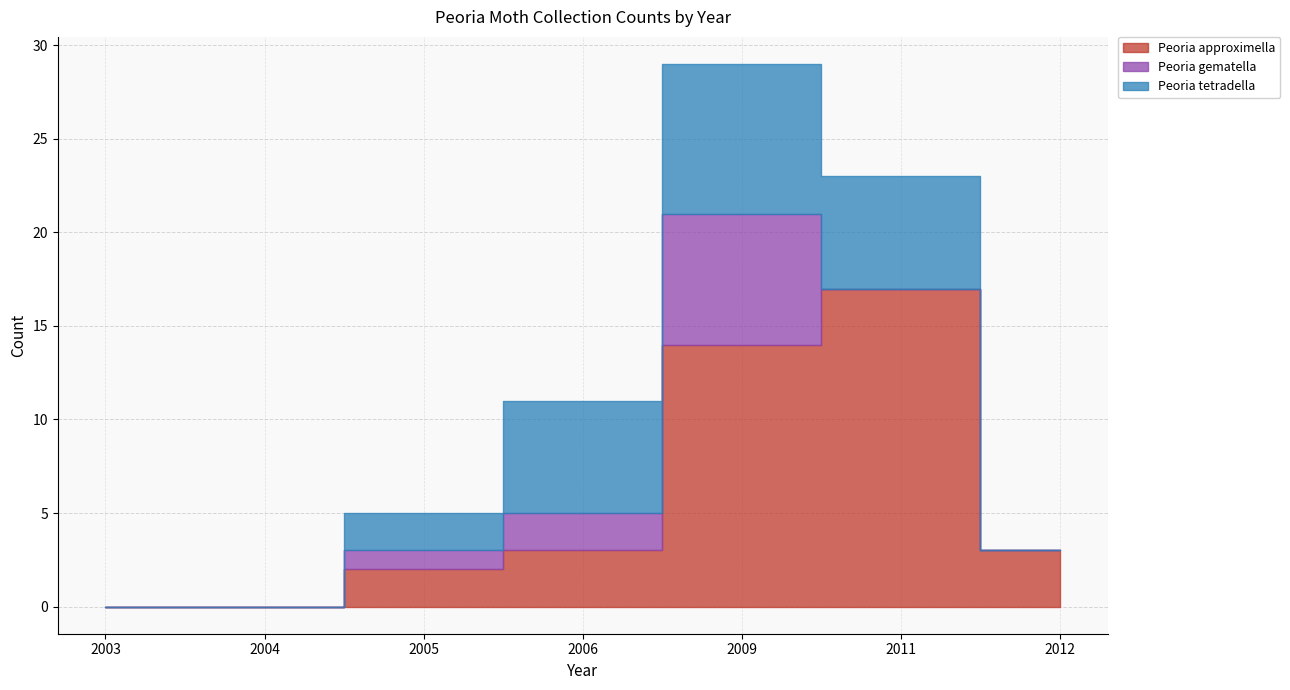

How many intersections are there between Peoria approximella and Peoria tetradella?

1